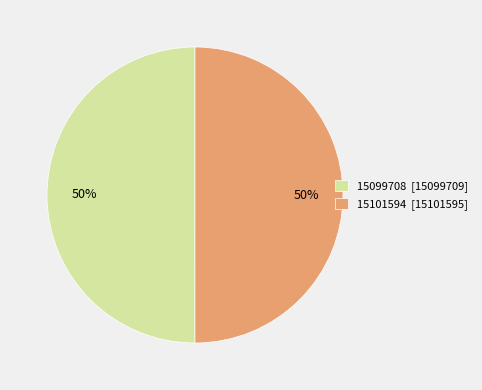

How many segments does this pie chart have?

2